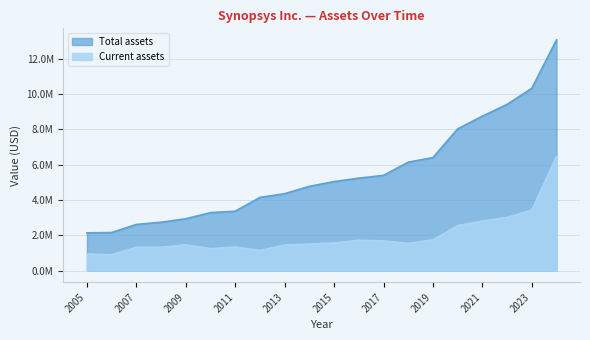

True or false: Total assets and Current assets intersect in this chart.

False